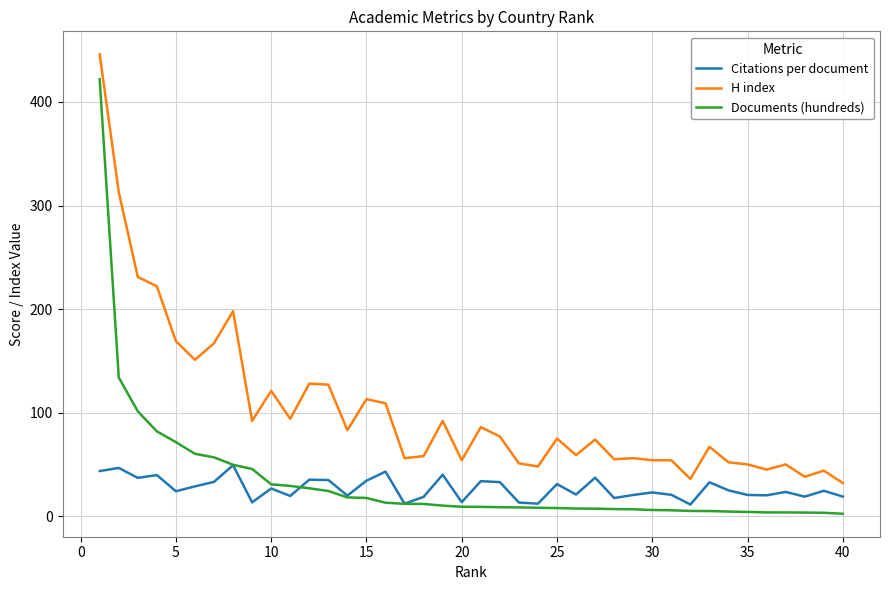

List the series in order of their peak value, lowest first.

Citations per document, Documents (hundreds), H index